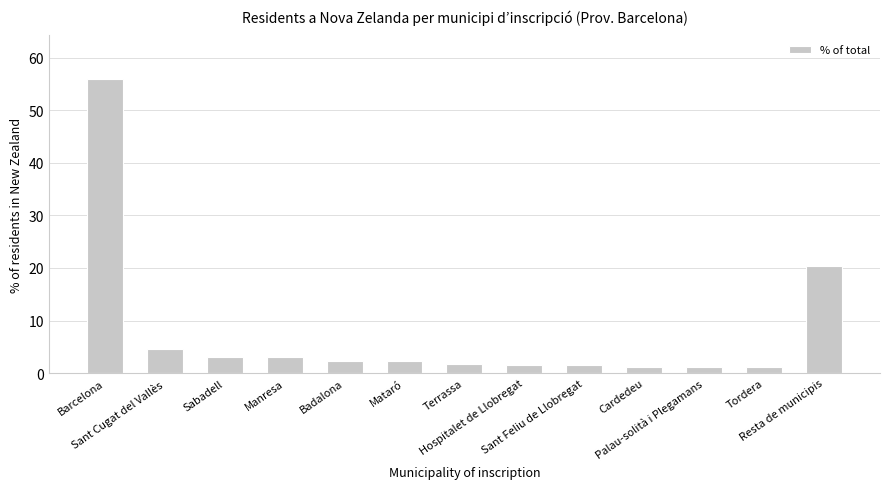

True or false: the data shows 20.4 at Resta de municipis.

True